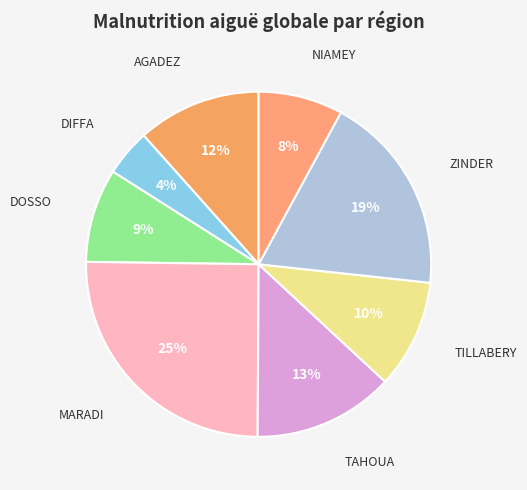

Is there a majority slice in this chart?

No